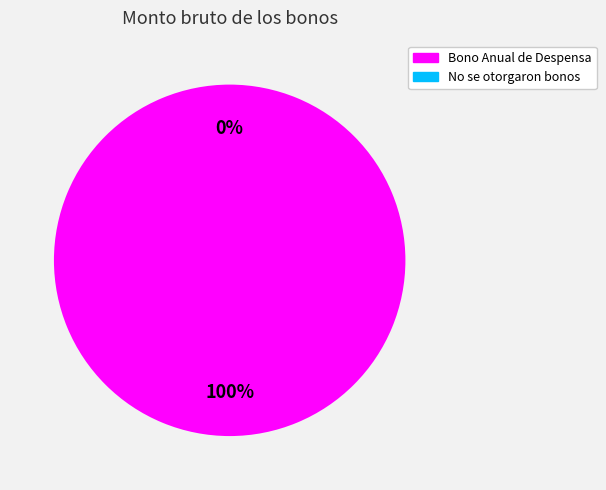

True or false: Bono Anual de Despensa accounts for 99% of the total.

False